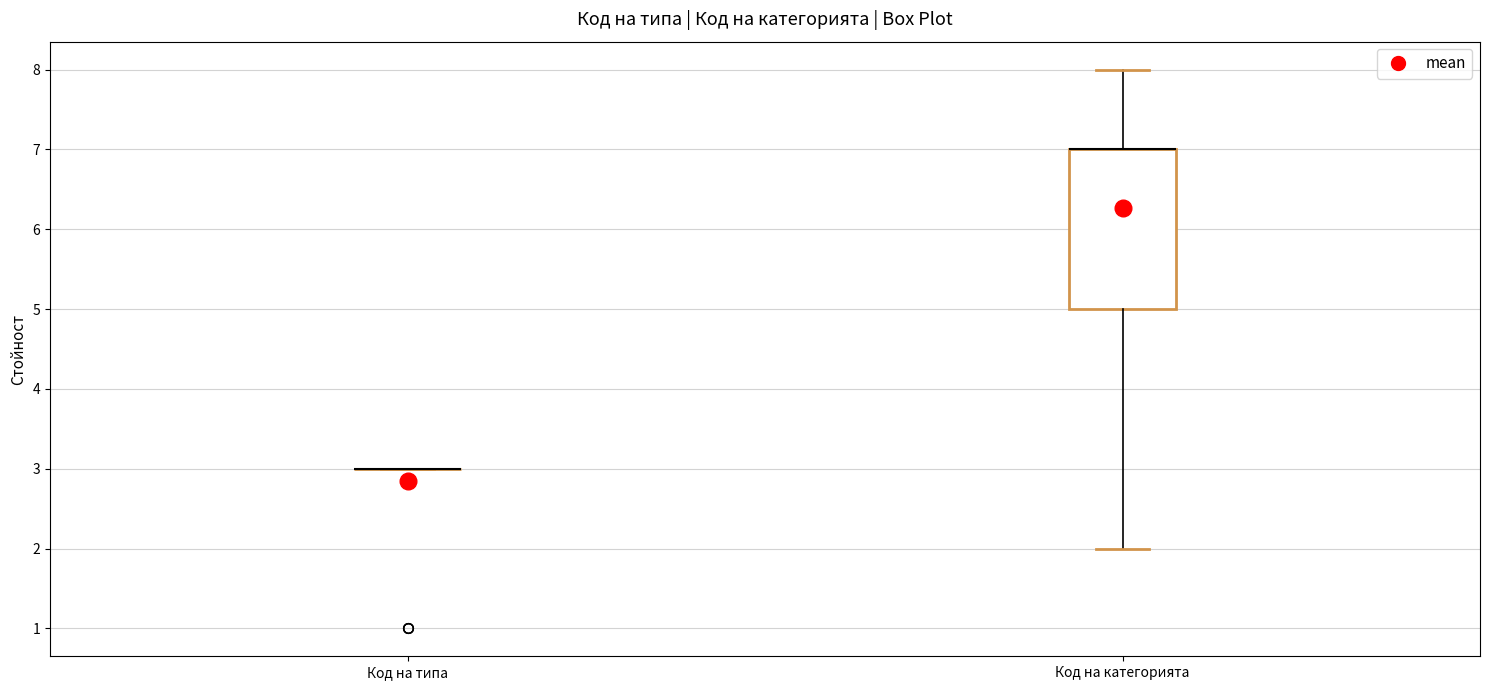

Which box is the tallest, from its lower edge to its upper edge?

Код на категорията